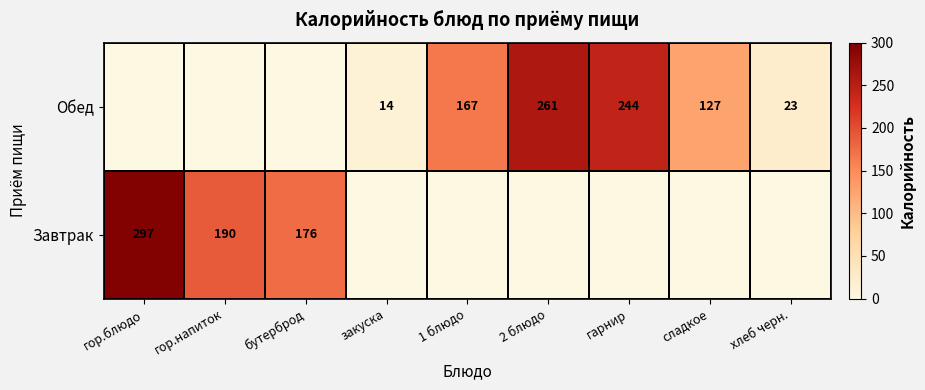

At which category is the sum across all series the highest?

гор.блюдо